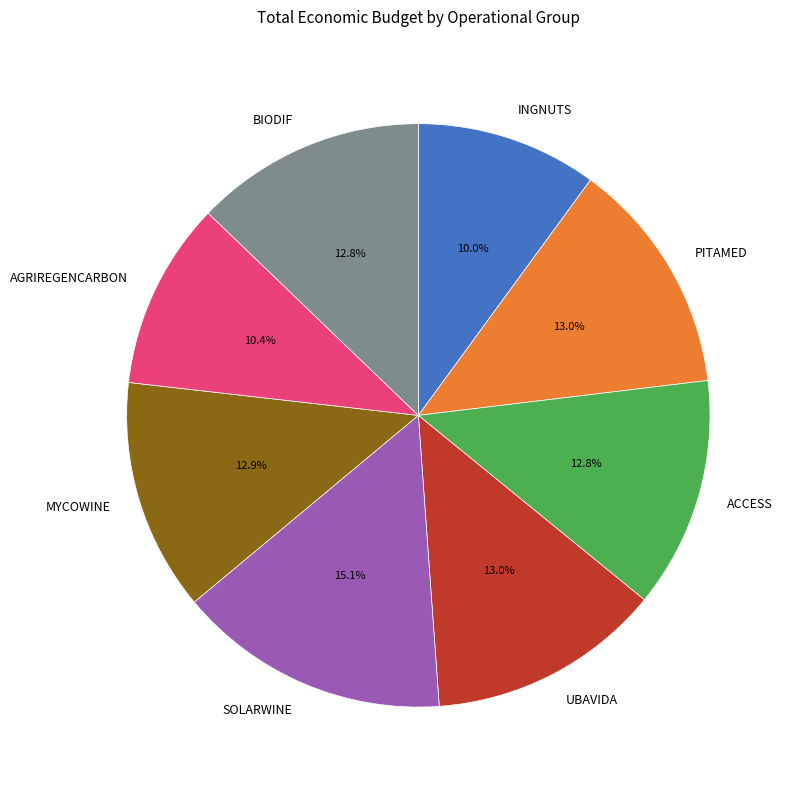

Is the sum of SOLARWINE and INGNUTS greater than half?

No